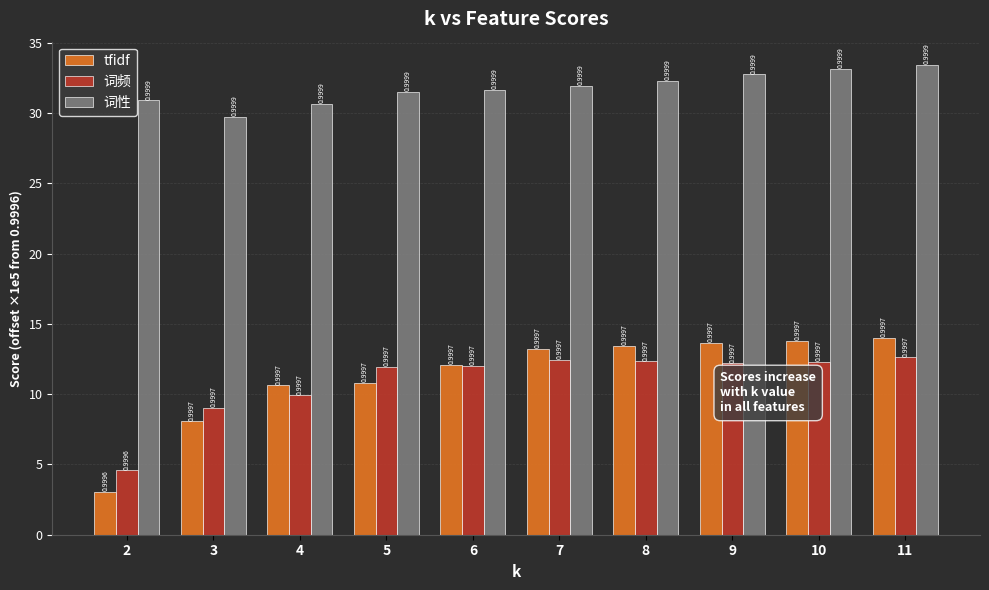

Reading left to right, what are all the values shown in this chart?

tfidf: 3.0	8.1	10.6	10.8	12.1	13.2	13.4	13.7	13.8	14.0
词频: 4.6	9.0	9.9	11.9	12.0	12.4	12.3	12.2	12.3	12.6
词性: 30.9	29.7	30.6	31.5	31.7	31.9	32.3	32.8	33.2	33.4